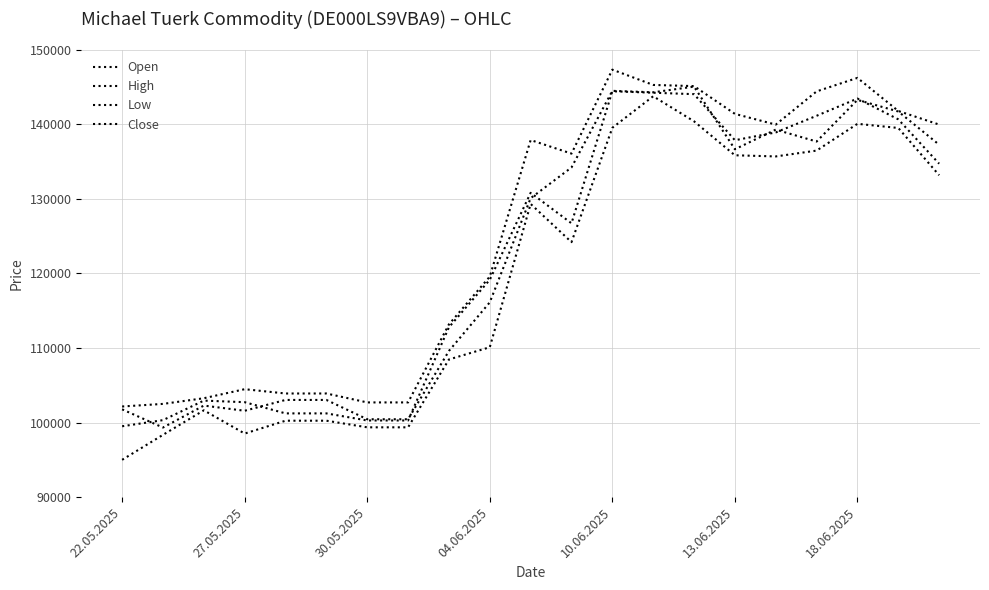

Is this an area chart (filled region under the line)?

No